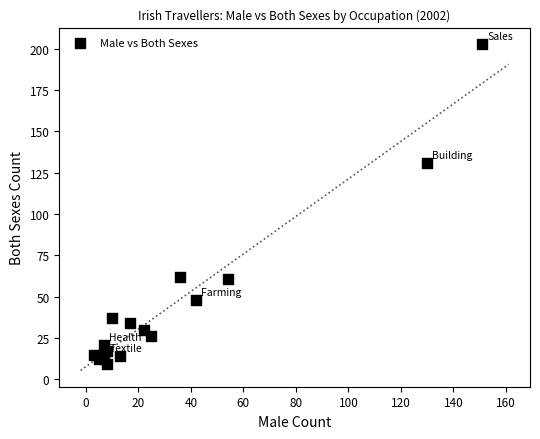

What is the range of Y values (max minus min)?

194